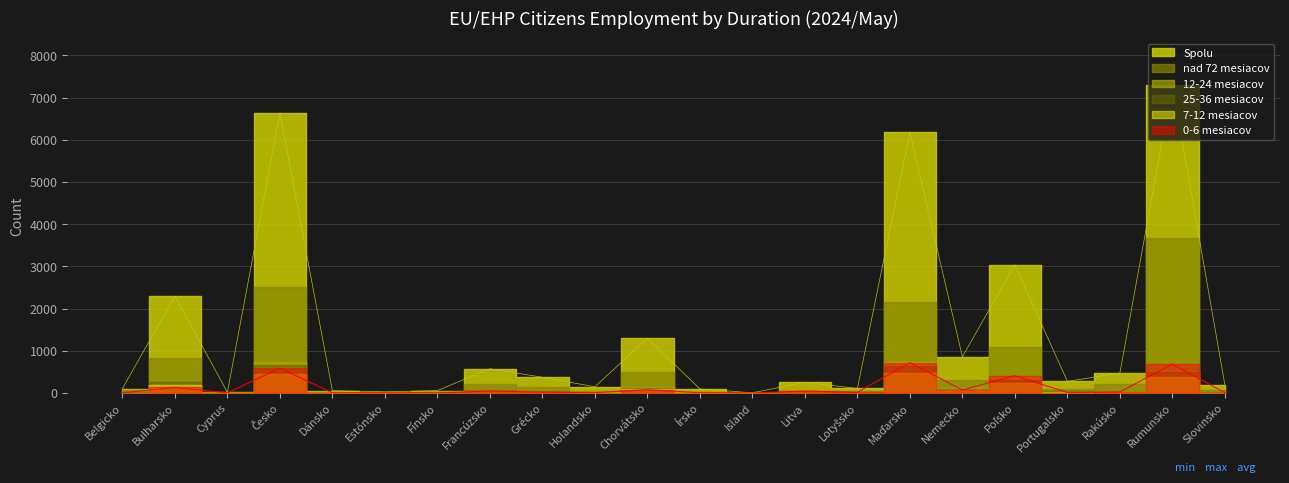

True or false: 25-36 mesiacov and 7-12 mesiacov intersect in this chart.

True